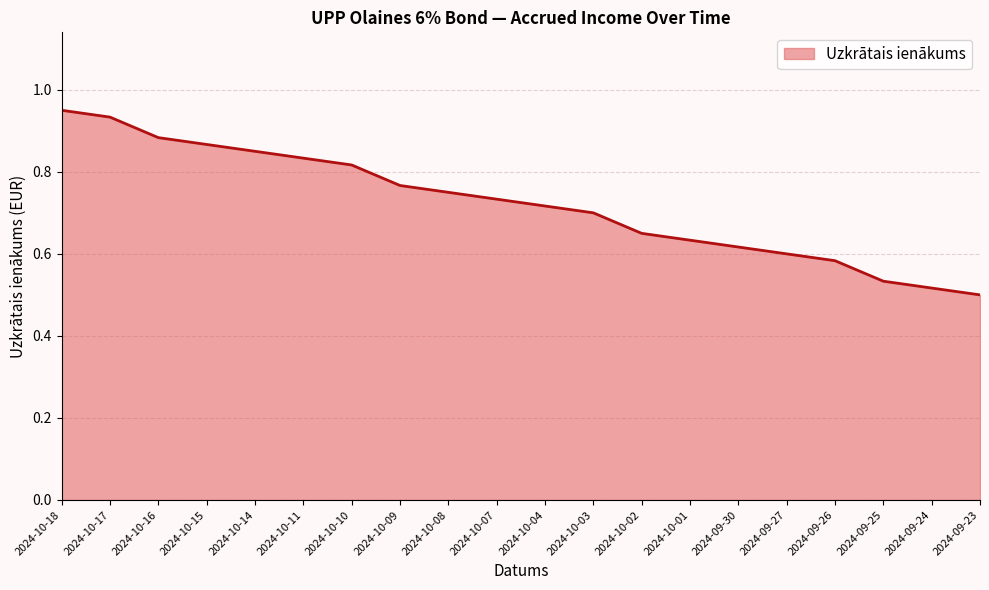

What position from the left is 2024-10-17?

2